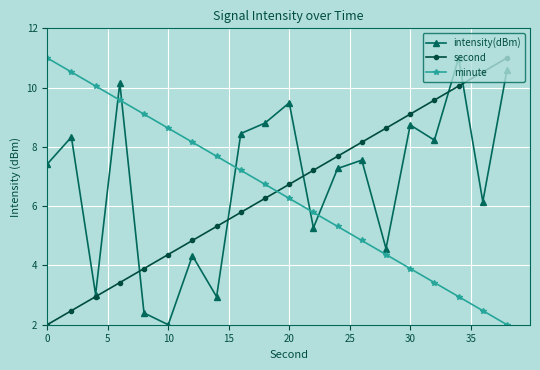

Is this an area chart (filled region under the line)?

No